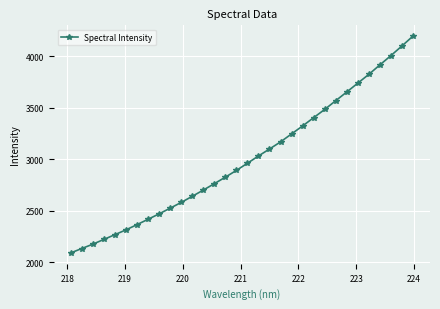

How many values are below 2962?

16